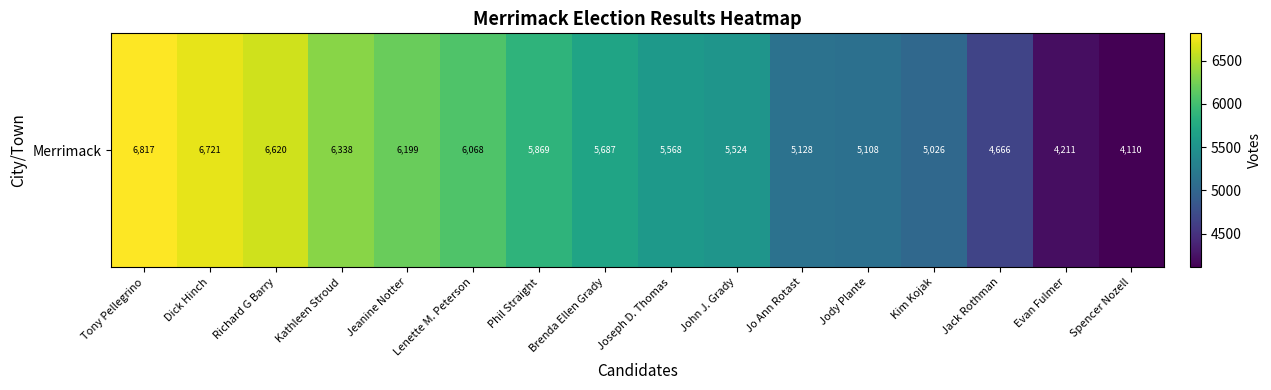

What is the difference between the maximum and minimum values?

2707